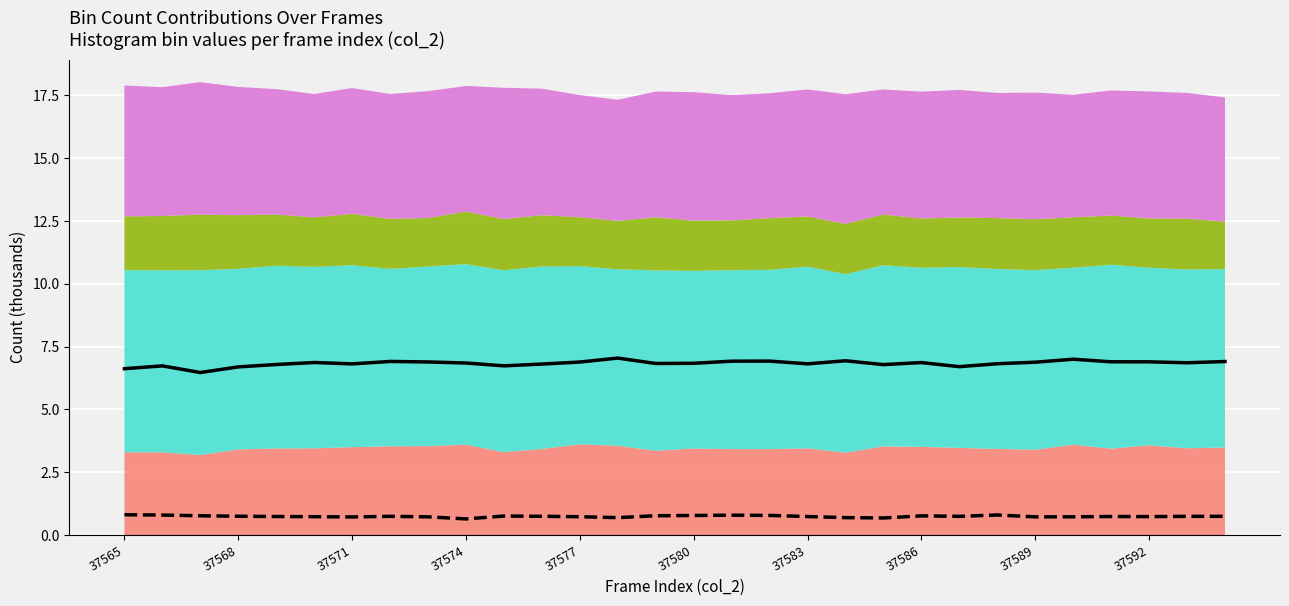

True or false: Low count (col_261) and Peak count (col_257) cross at least once.

False